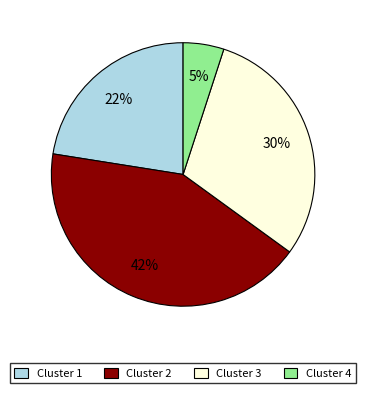

True or false: Cluster 2 accounts for 42% of the total.

True